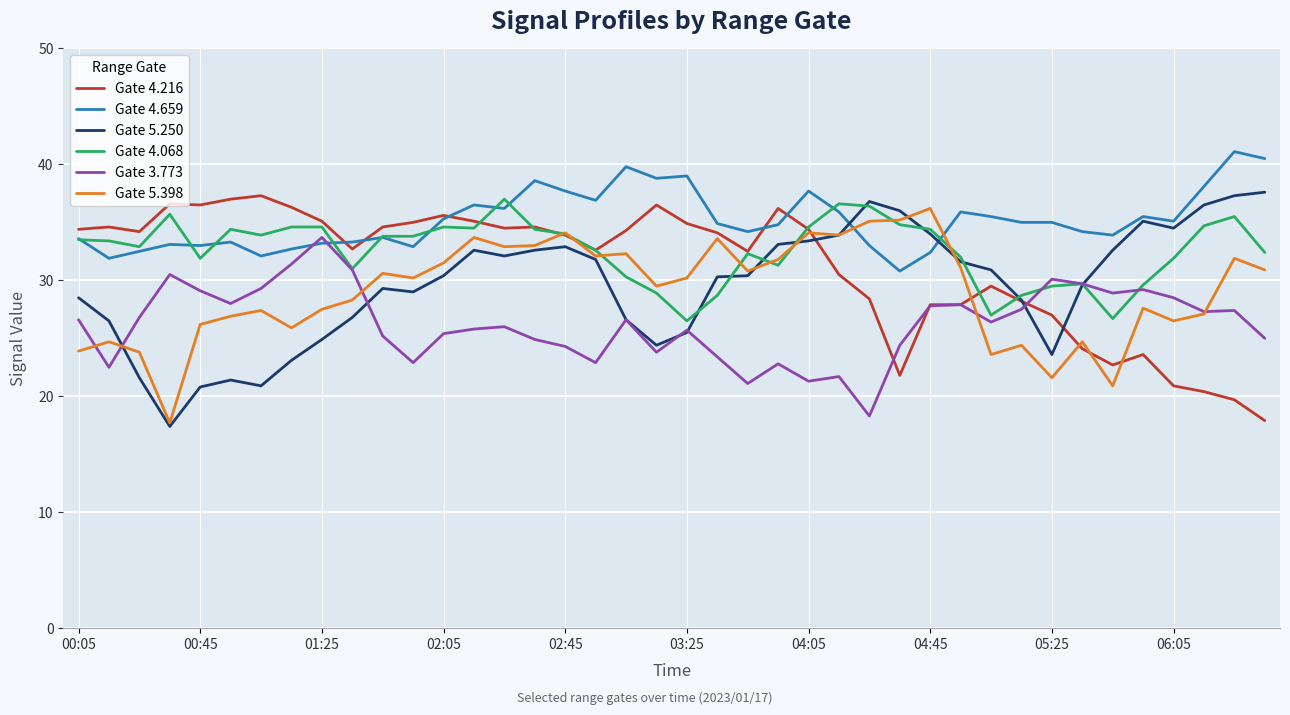

How many distinct data groups are displayed?

6